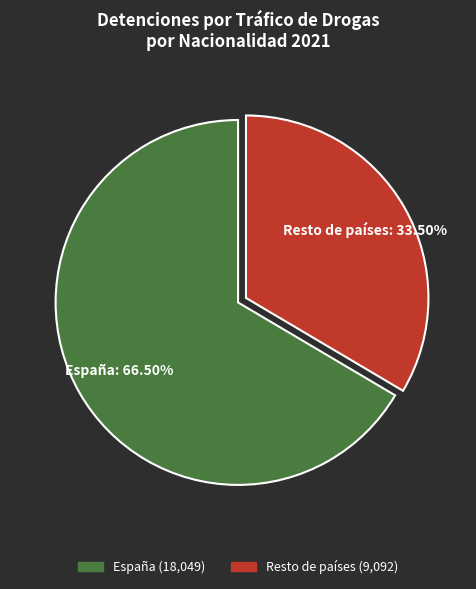

Which has a higher value, Resto de países or España?

España